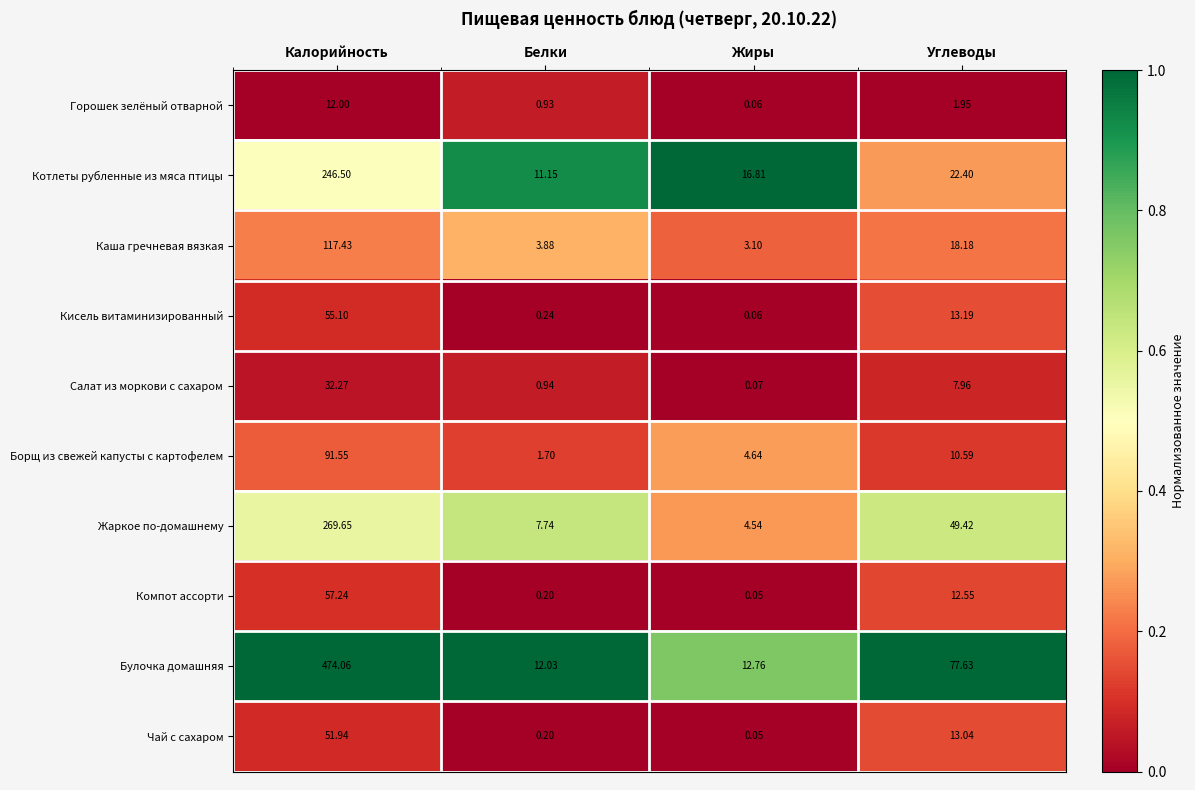

Which series changed the most between Калорийность and Углеводы?

Булочка домашняя